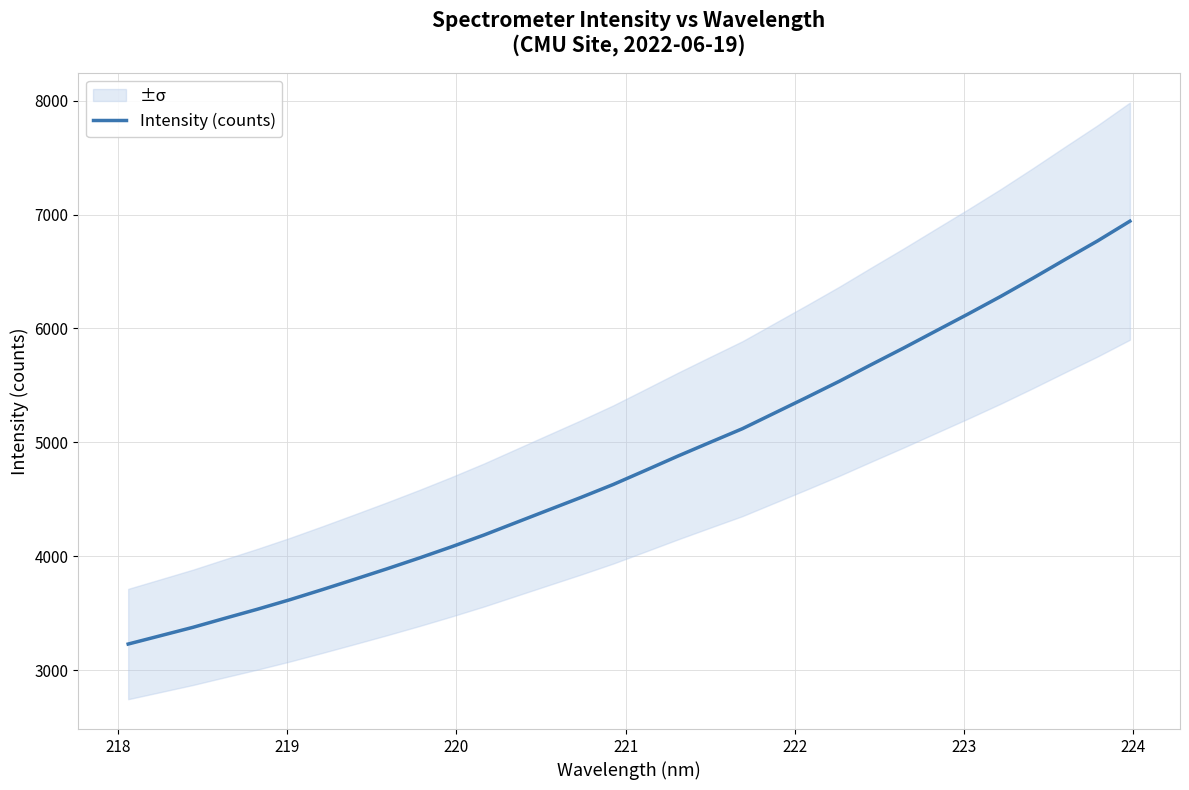

What is the difference between the maximum and minimum values?

3713.0